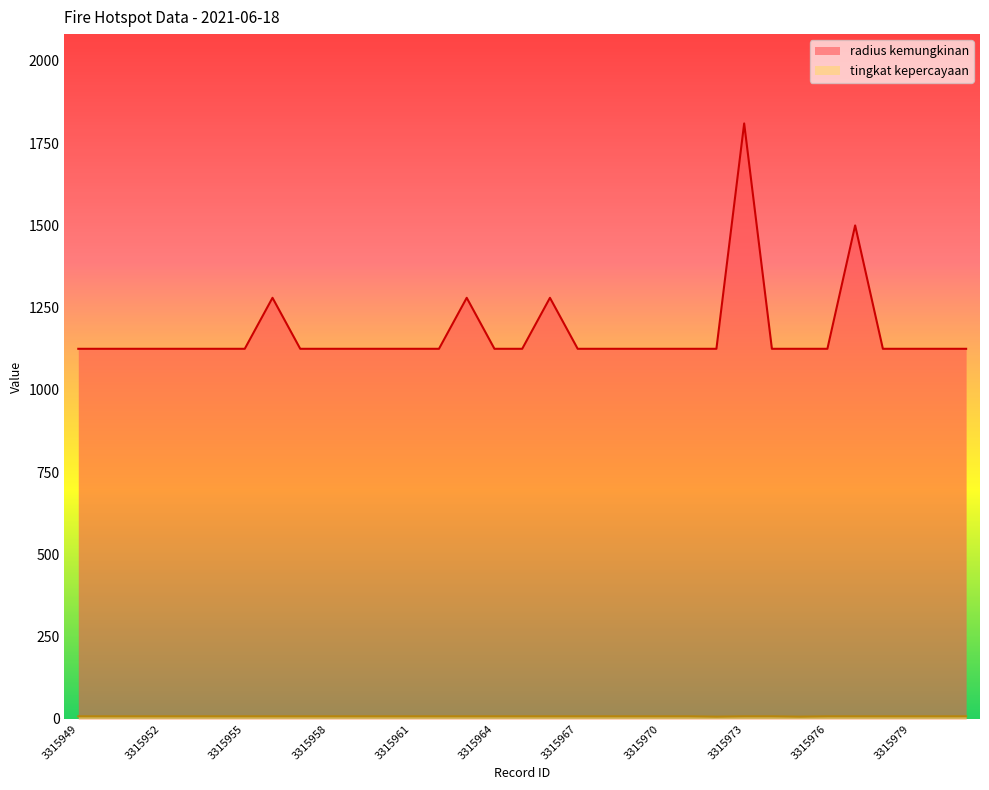

What is the difference between the highest and lowest values at 3315958?

1117